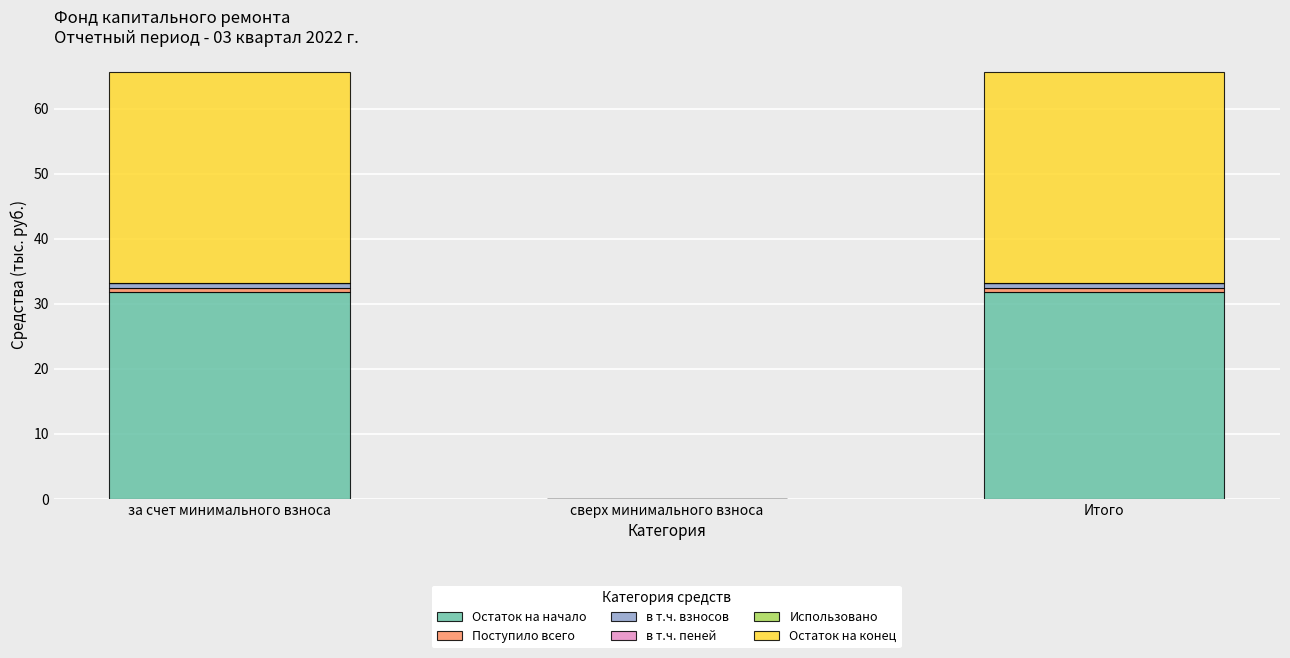

Is it true that Остаток на начало equals 31.8 at Итого?

True